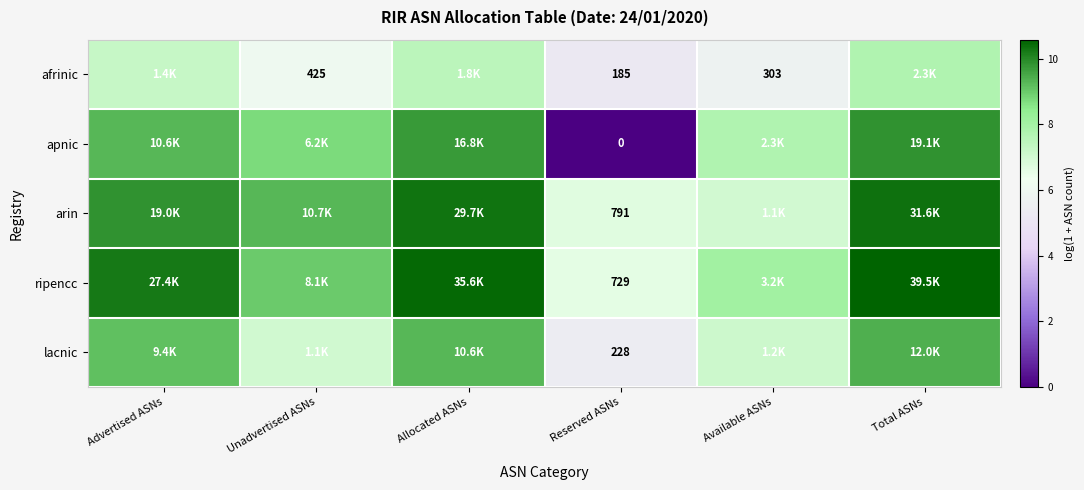

Read the apnic value at Total ASNs.

9.9